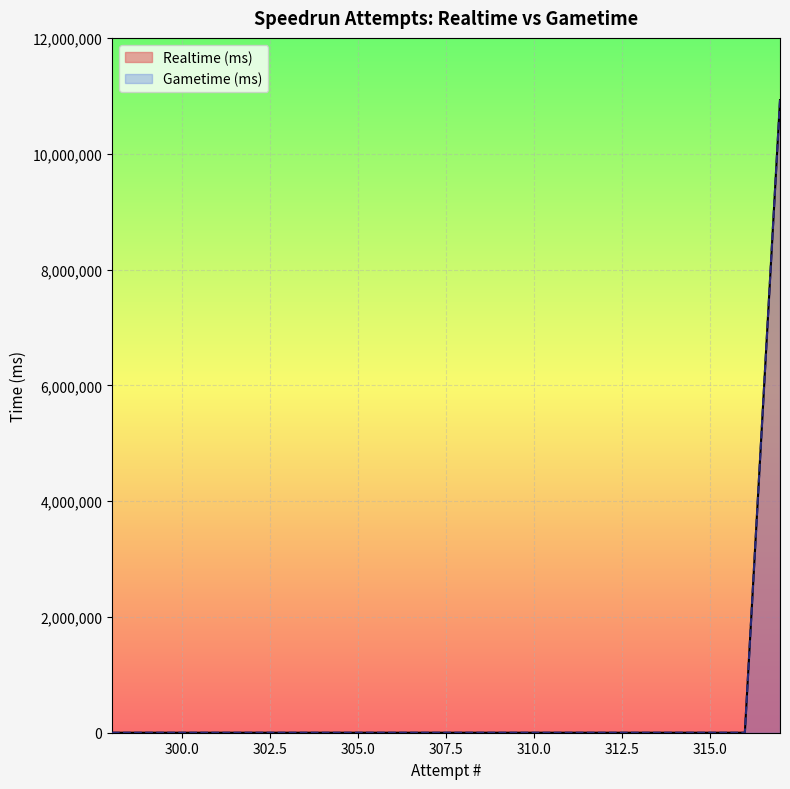

The Gametime (ms) series shows 0 at 308. True or false?

True